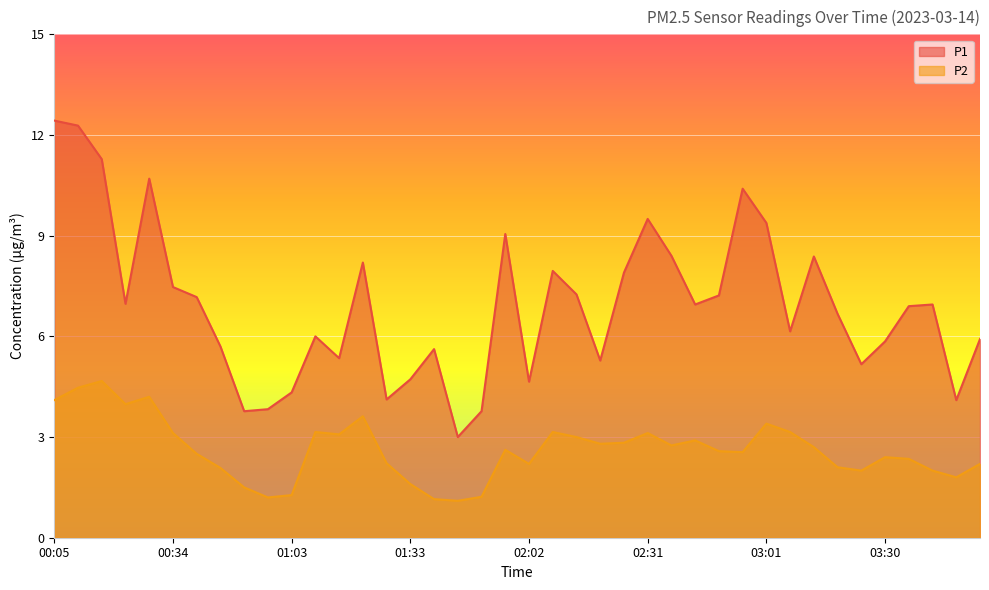

Where is P1 nearest to the value 7?

00:23